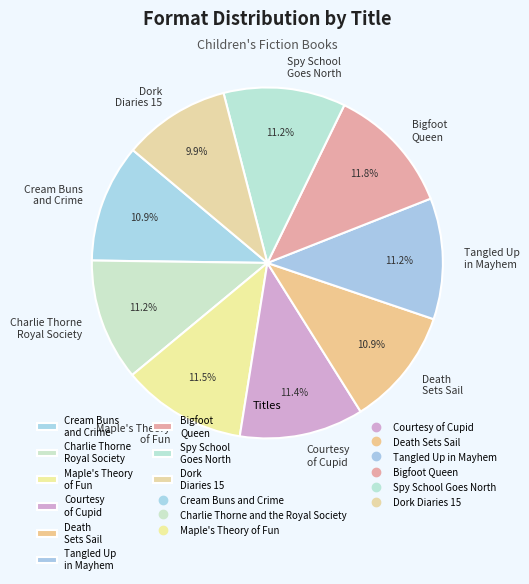

True or false: Cream Buns and Crime accounts for 21% of the total.

False